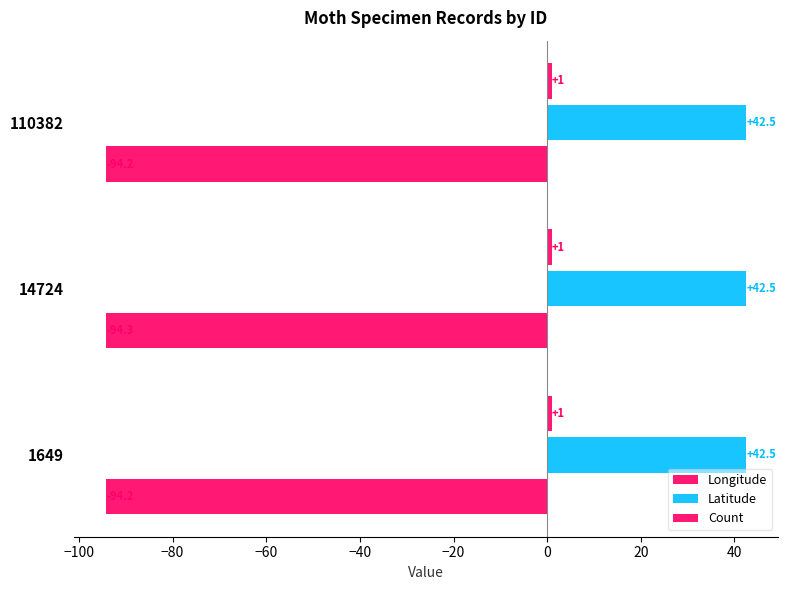

Rank the series by their maximum value, from highest to lowest.

Latitude, Count, Longitude